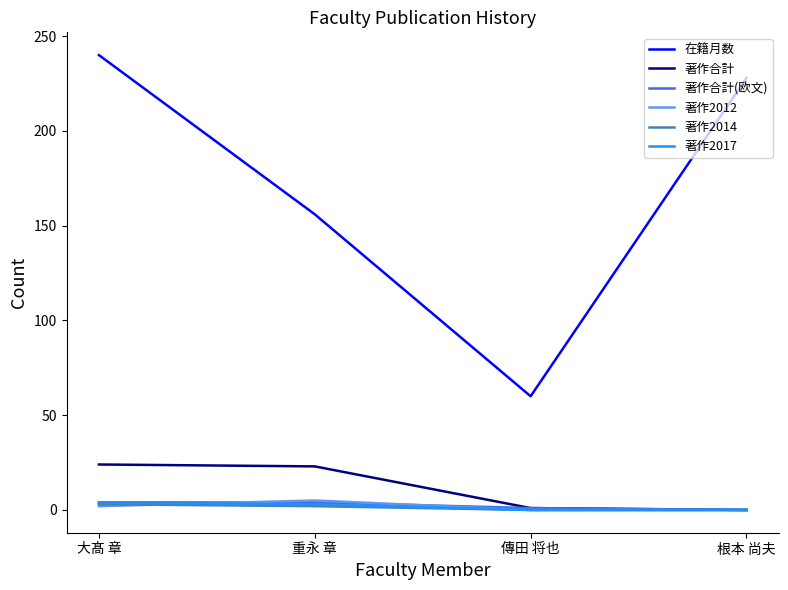

What is the average value of the 著作2014 series?

1